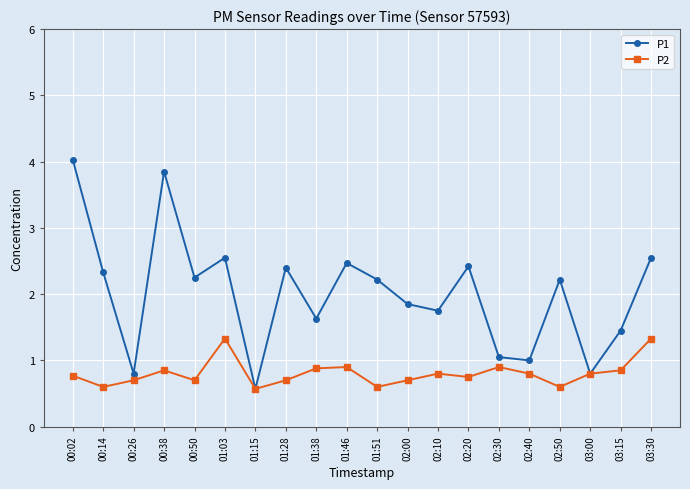

Is the value of P2 at 02:50 greater than the value of P1 at 00:50?

No